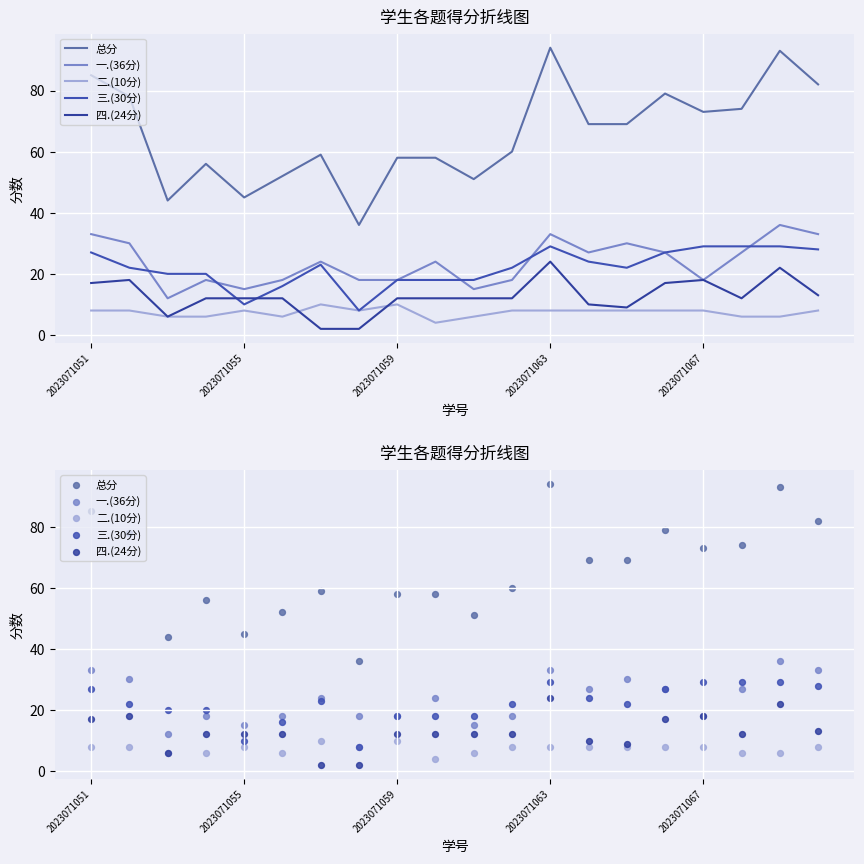

Which series has the largest Y range (max minus min)?

总分